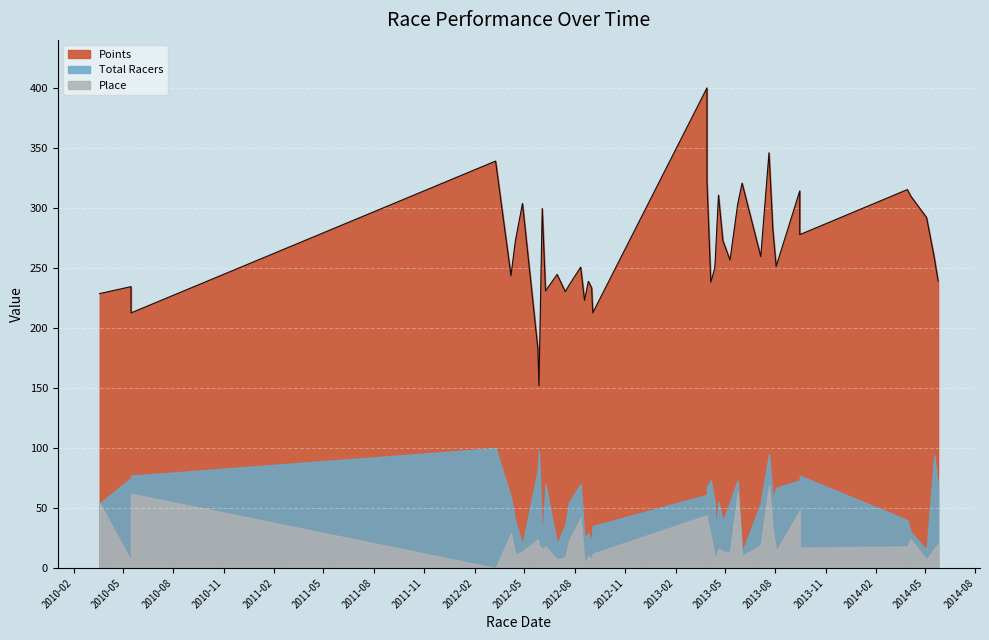

List the labels in order of Place value, largest first.

30, 27, 2, 0, 33, 19, 14, 20, 31, 4, 21, 7, 36, 13, 39, 8, 29, 10, 35, 34, 9, 24, 38, 6, 25, 32, 26, 18, 5, 16, 22, 28, 12, 17, 11, 23, 37, 1, 15, 3